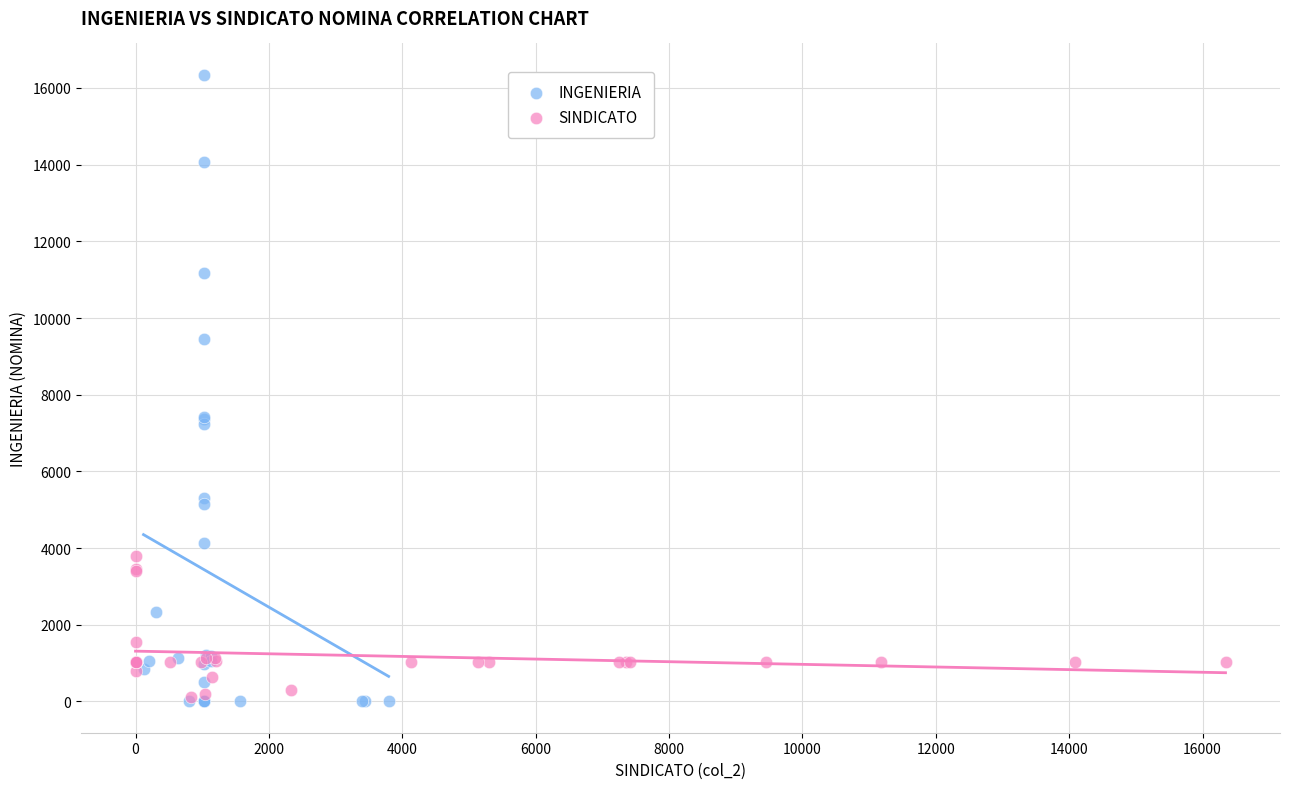

Which series reaches the maximum Y coordinate?

INGENIERIA